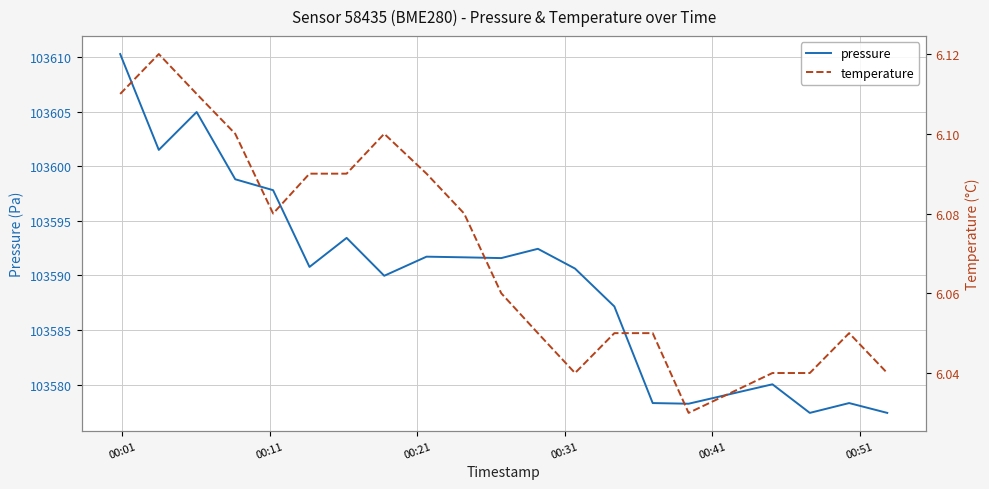

How many interior local peaks does the pressure series have?

6